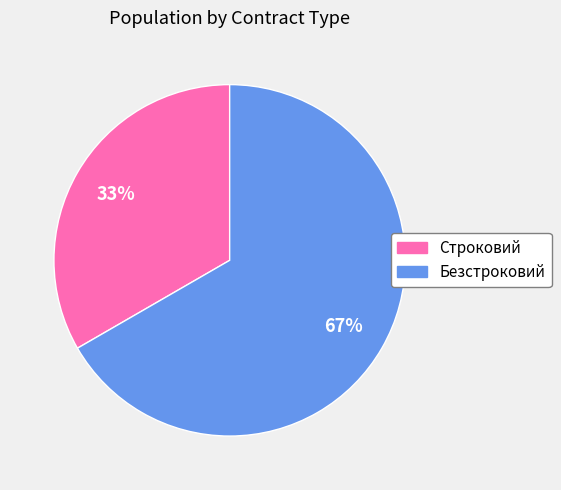

What percentage is the Строковий slice, to the nearest percent?

33%